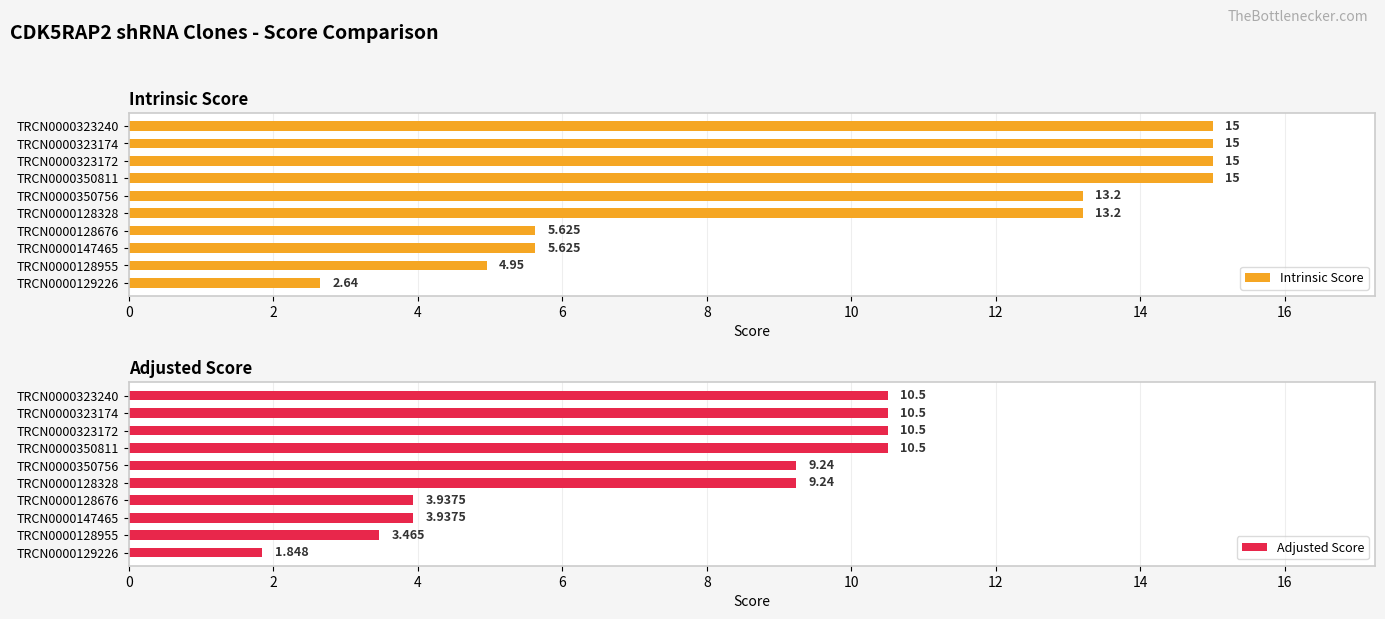

What is the average value of the Adjusted Score series?

7.4